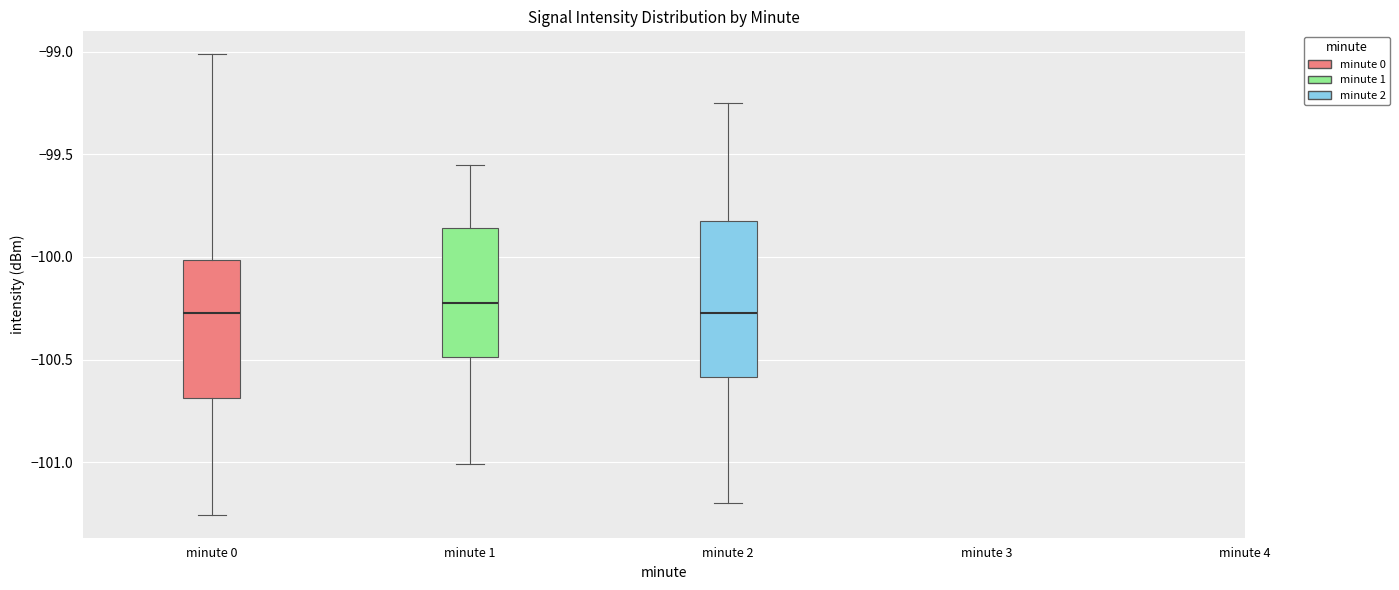

Reading left to right, read every box against the y-axis: the position of its median line, the range the box covers, and the ends of its whiskers. The values are not printed on the chart, so give them approximately, as read against the axis.

minute 0: median -100.25, box -100.70 to -100.00, whiskers -101.25 to -99.00
minute 1: median -100.20, box -100.50 to -99.85, whiskers -101.00 to -99.55
minute 2: median -100.25, box -100.60 to -99.80, whiskers -101.20 to -99.25